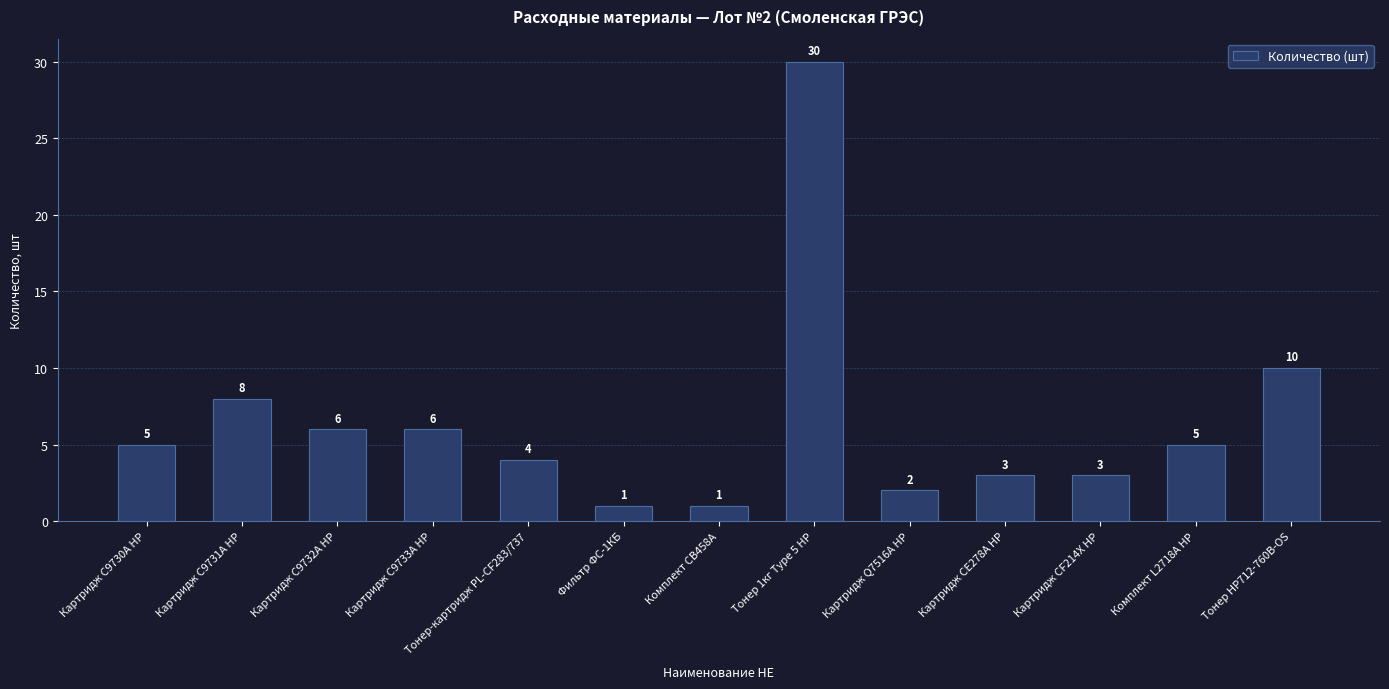

Reading right to left, what are all the values shown in this chart?

10	5	3	3	2	30	1	1	4	6	6	8	5